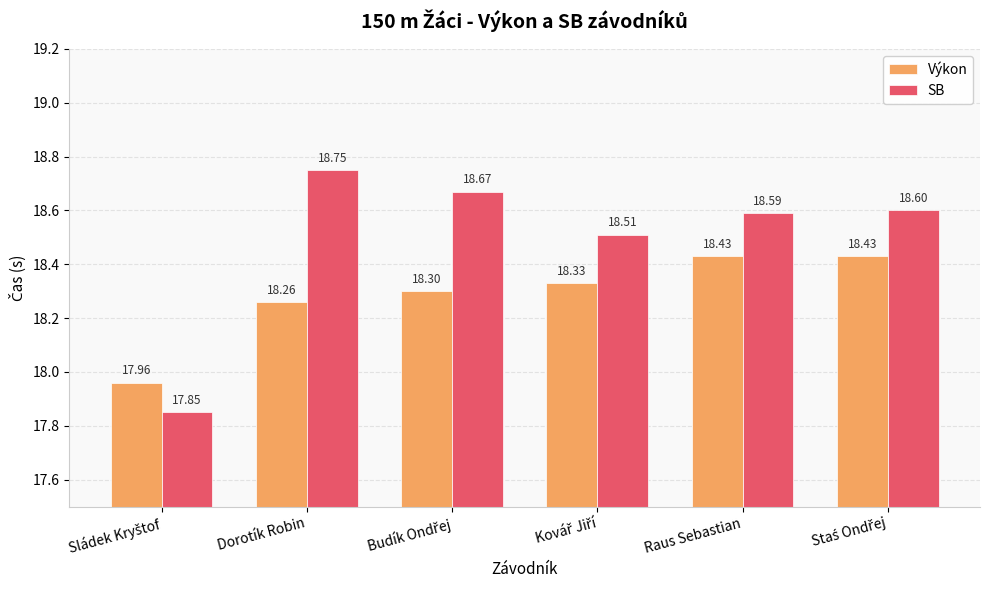

What is the label of the 2nd bar from the right?

Raus Sebastian